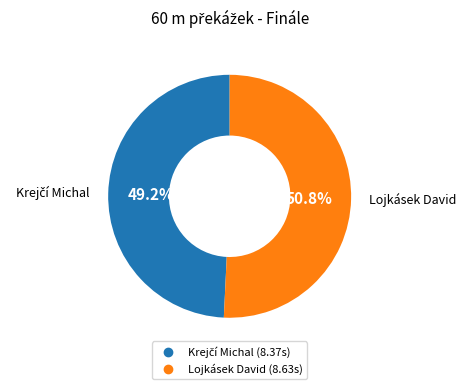

Which slice is the largest?

Lojkásek David